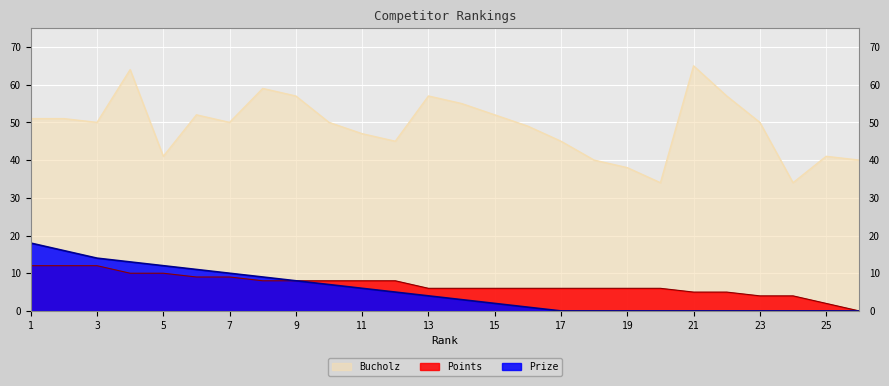

Which series has the largest total across all categories?

Bucholz